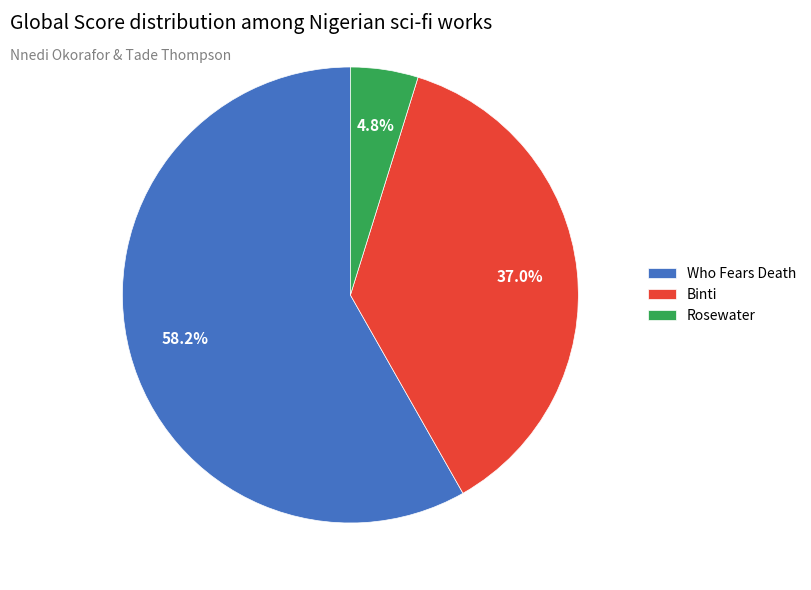

Does Rosewater account for over 50% of the chart?

No